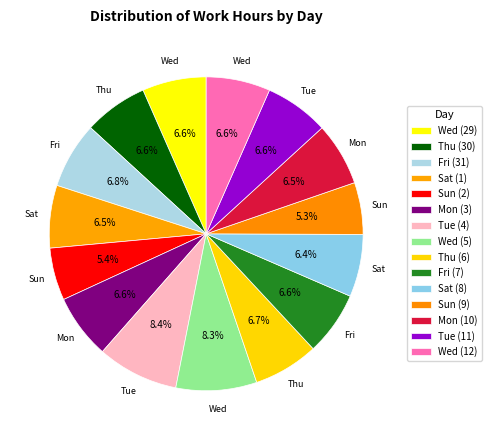

Between Wed (5) and Tue (4), which is larger?

Tue (4)